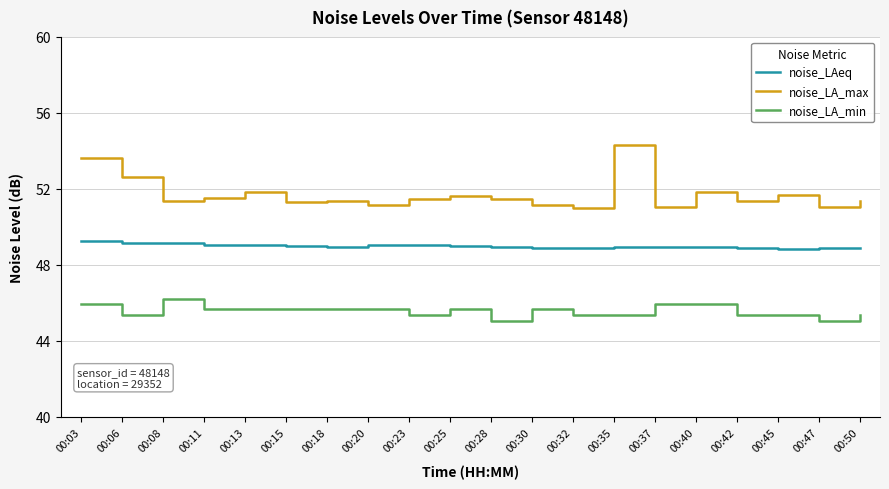

What are all the series names shown in the legend?

noise_LAeq, noise_LA_max, noise_LA_min